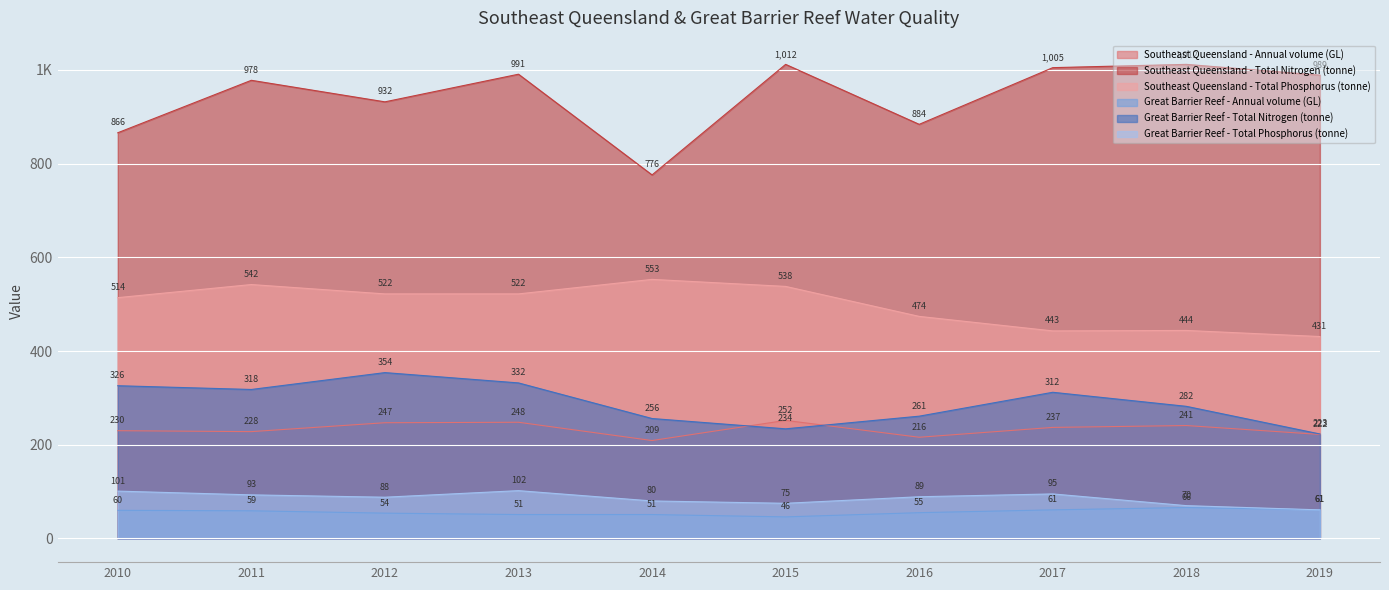

Which series changed the most between 2012 and 2016?

Great Barrier Reef - Total Nitrogen (tonne)